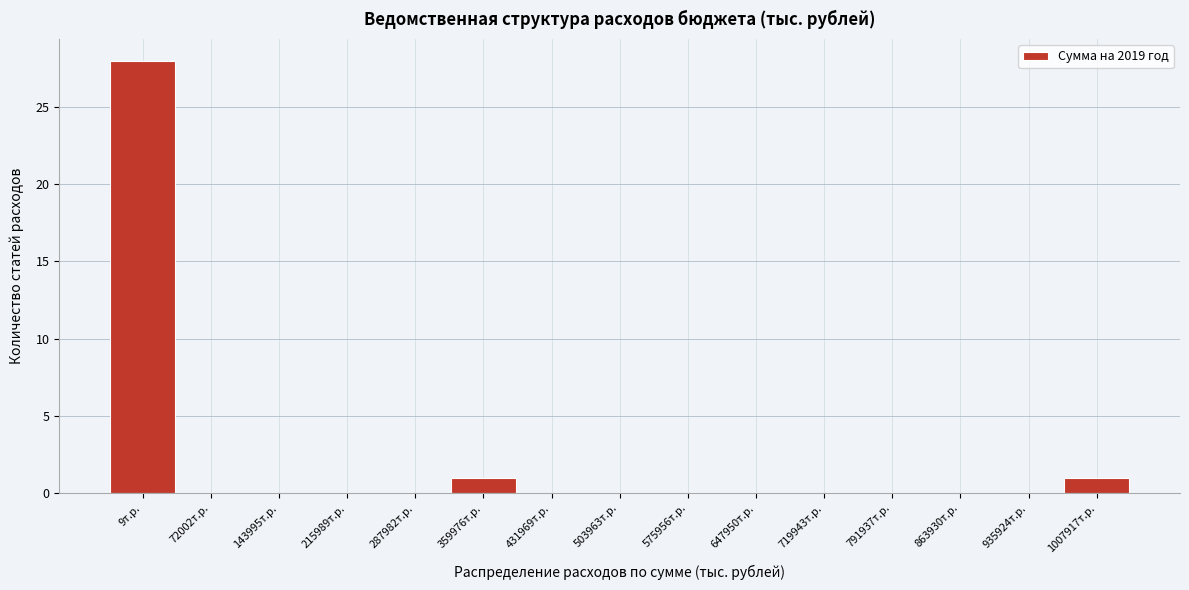

Reading left to right, what are all the values shown in this chart?

9т.р.=28	72002т.р.=0	143995т.р.=0	215989т.р.=0	287982т.р.=0	359976т.р.=1	431969т.р.=0	503963т.р.=0	575956т.р.=0	647950т.р.=0	719943т.р.=0	791937т.р.=0	863930т.р.=0	935924т.р.=0	1007917т.р.=1